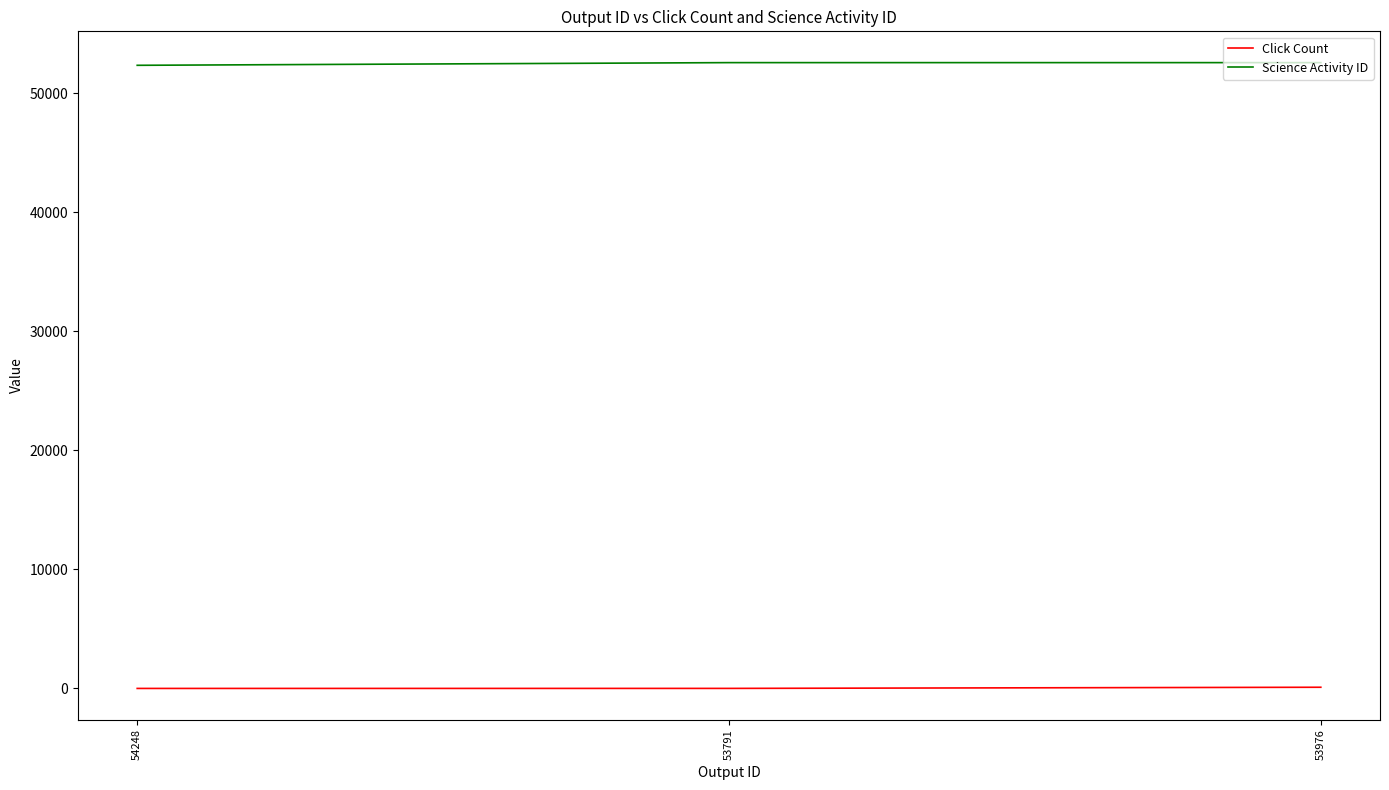

Rank the series at 53791 from highest to lowest value.

Science Activity ID, Click Count